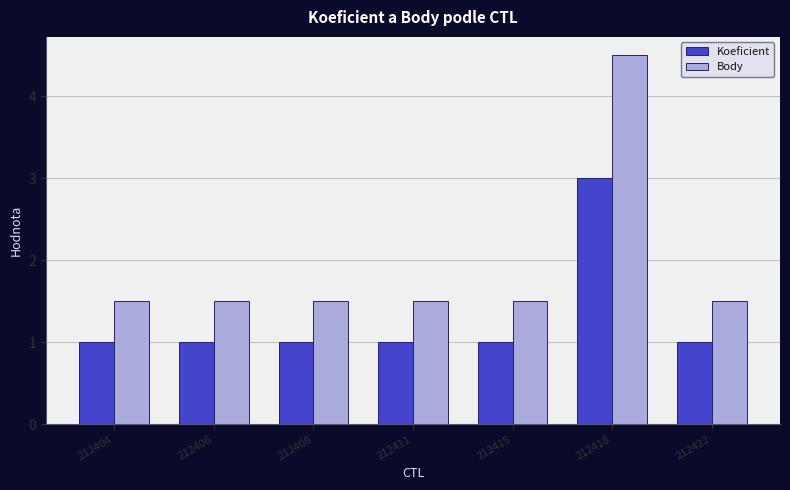

Which series has the largest range (max minus min)?

Body